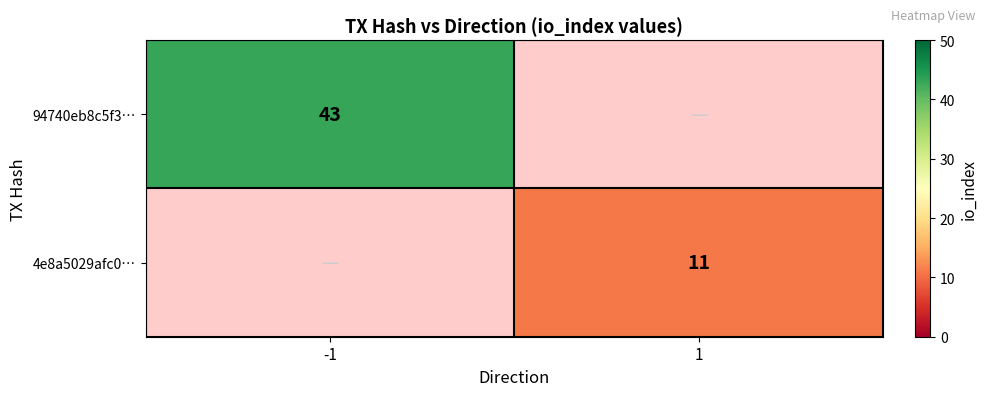

True or false: 4e8a5029afc0… has a value of 15 at 1.

False